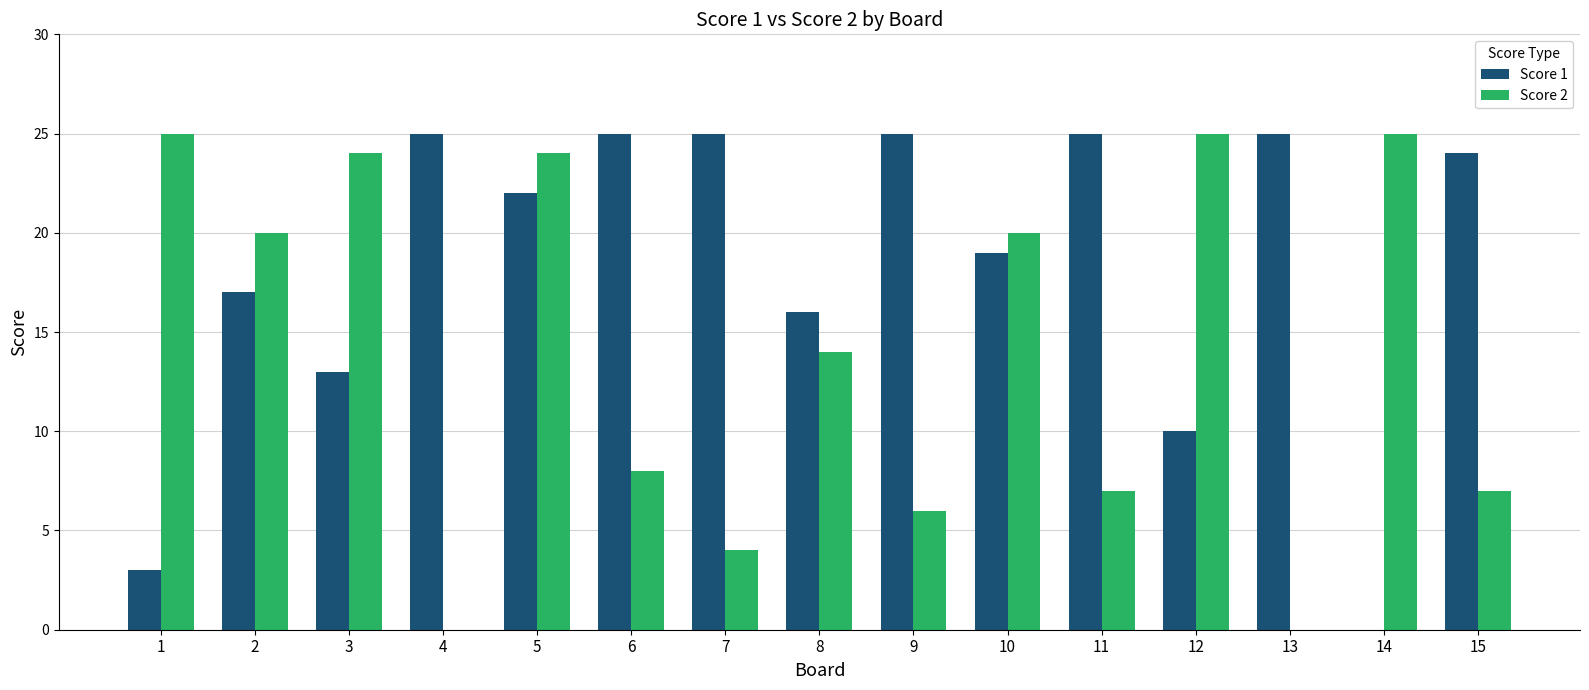

How many positive values does the Score 1 series have?

14